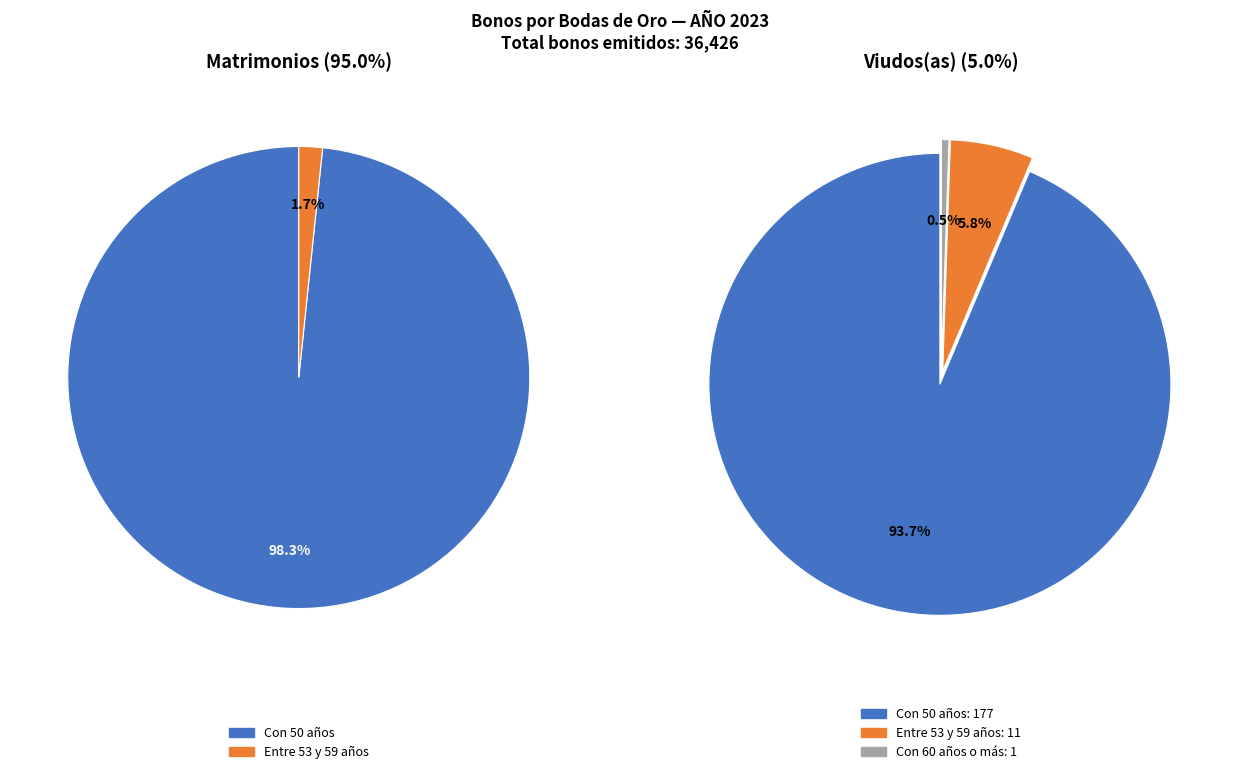

Which has a higher value, NUMERO DE BONOS EMITIDOS A MATRIMONIOS or NUMERO DE BONOS EMITIDOS A VIUDOS(AS)?

NUMERO DE BONOS EMITIDOS A MATRIMONIOS